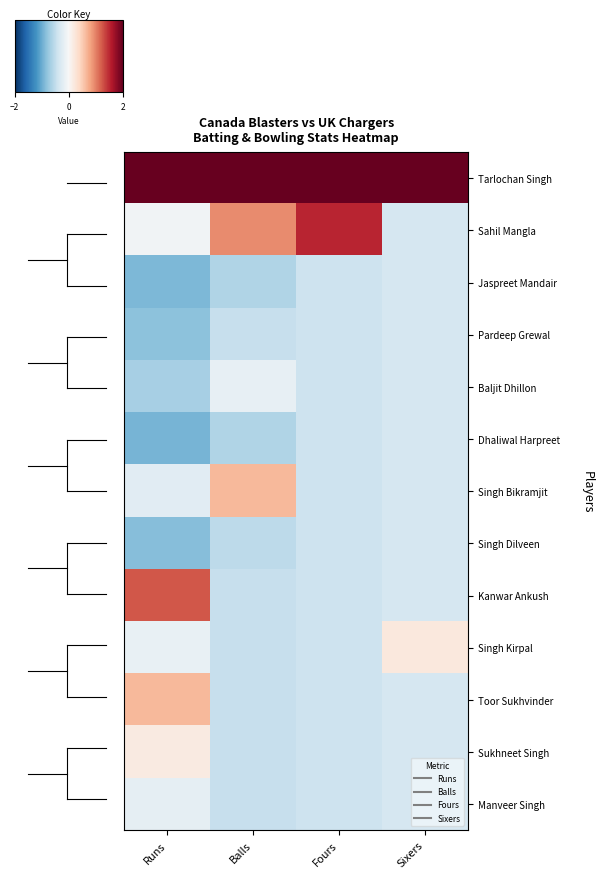

At which category does the chart reach its minimum across all series?

Runs